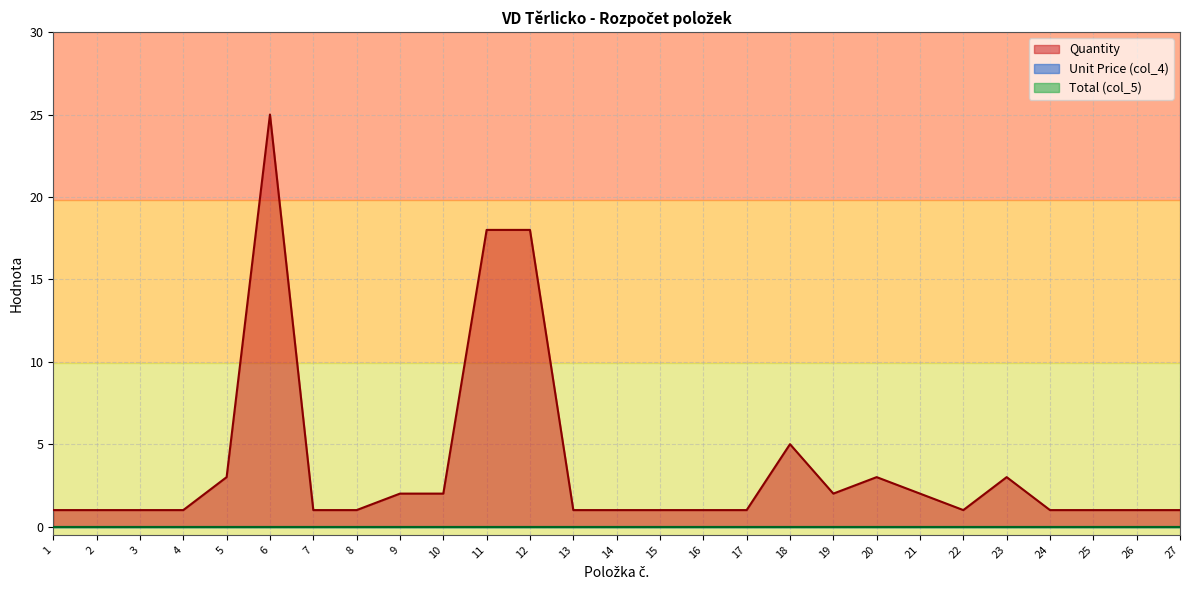

The Quantity series shows 1 at 7. True or false?

True